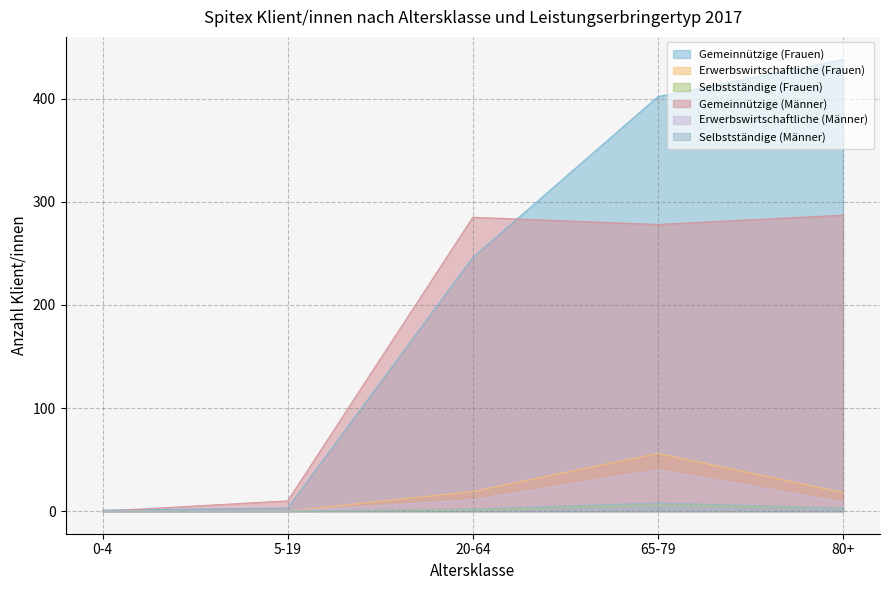

True or false: Selbstständige (Frauen) and Erwerbswirtschaftliche (Frauen) cross at least once.

False